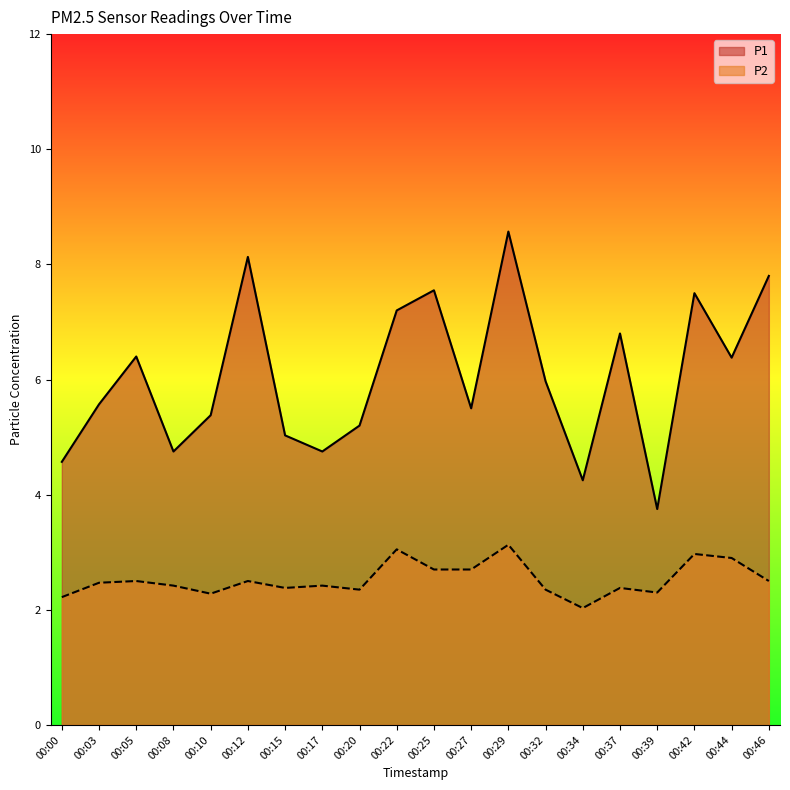

At which category is the sum across all series the highest?

00:29